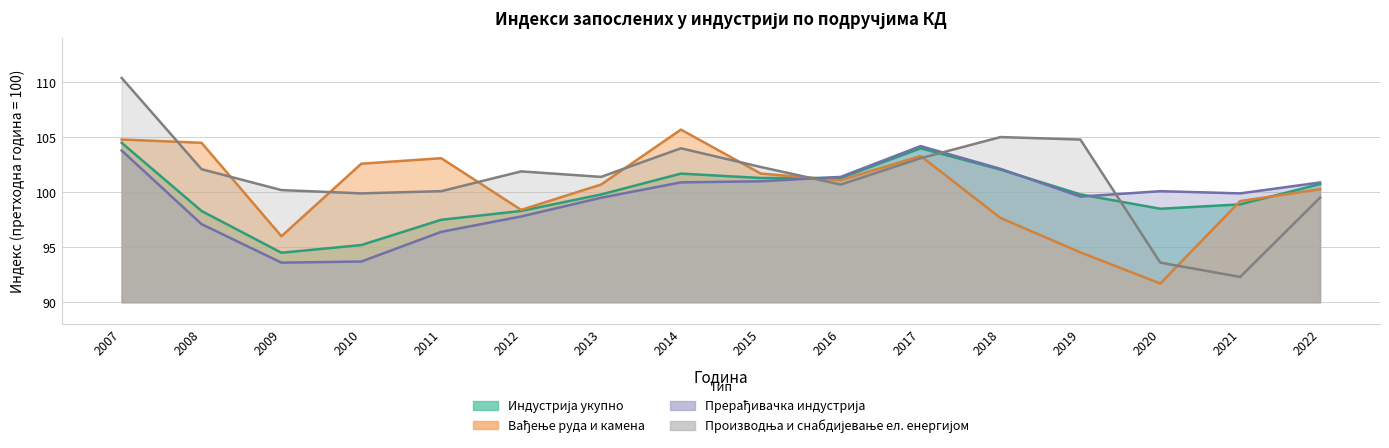

At which category is the sum across all series the highest?

2007